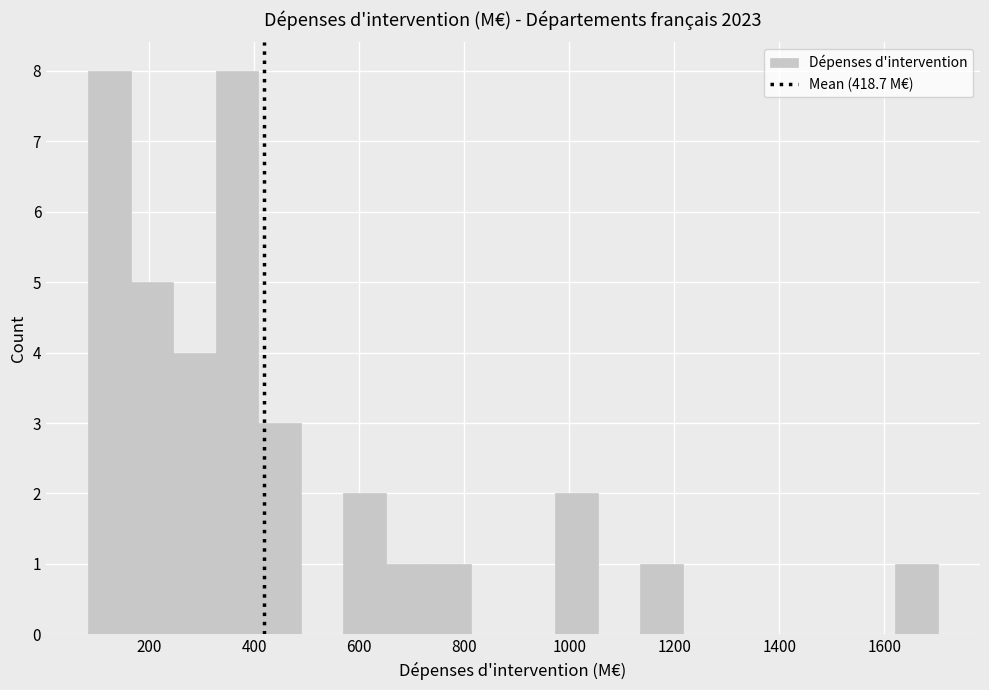

Reading left to right, list every bar in this chart as the range it spans on the x-axis followed by its height. Neither the bar edges nor the heights are printed on the chart, so give them approximately, as read against the axes.

80 to 160: 8
160 to 240: 5
240 to 320: 4
320 to 400: 8
400 to 480: 3
480 to 560: 0
560 to 660: 2
660 to 740: 1
740 to 820: 1
820 to 900: 0
900 to 980: 0
980 to 1060: 2
1060 to 1140: 0
1140 to 1220: 1
1220 to 1300: 0
1300 to 1380: 0
1380 to 1460: 0
1460 to 1540: 0
1540 to 1620: 0
1620 to 1700: 1